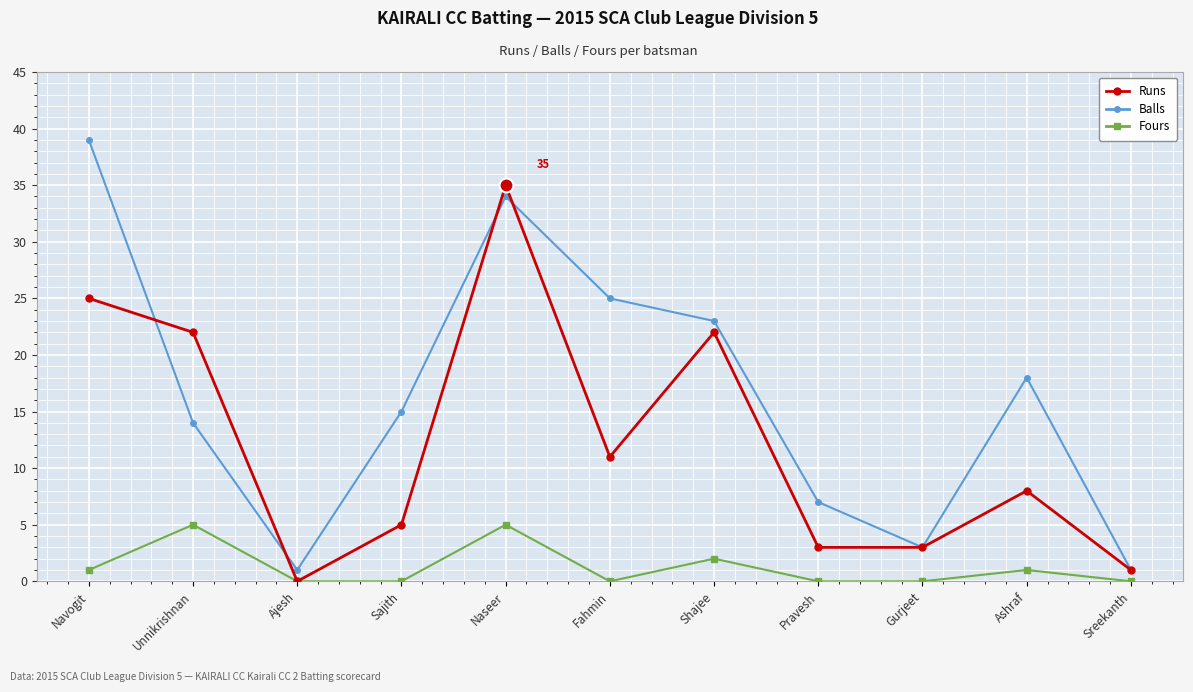

Which category has the highest value across all series?

Navogit